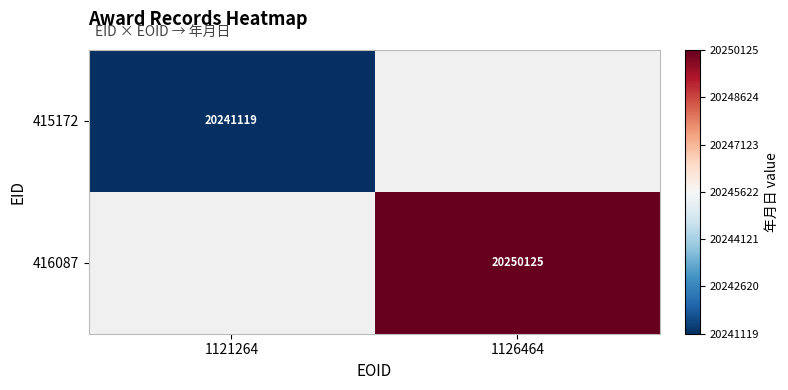

True or false: 415172 has a value of 10992896 at 1121264.

False